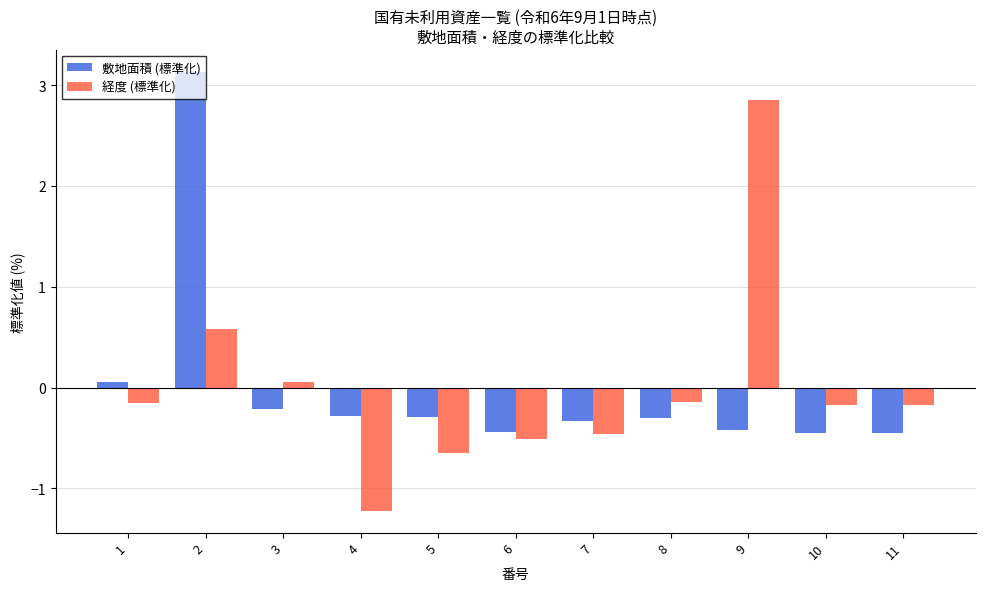

Between 3 and 8, which series saw the biggest shift?

経度 (標準化)